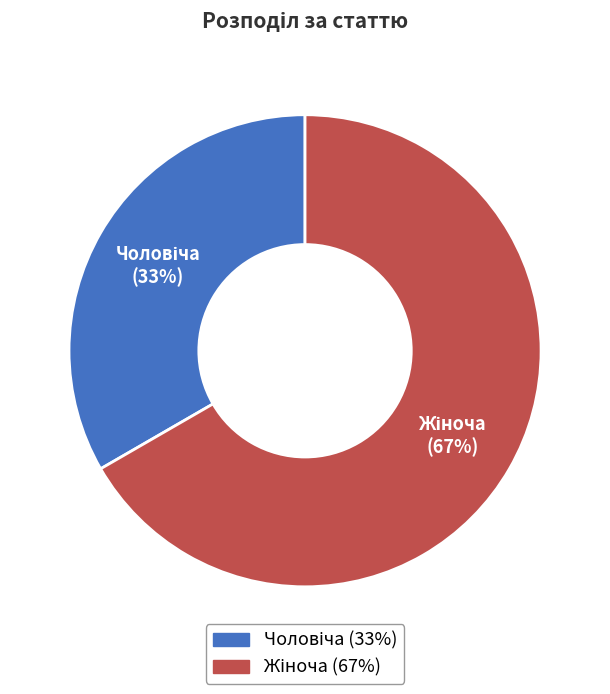

Is there a majority slice in this chart?

Yes